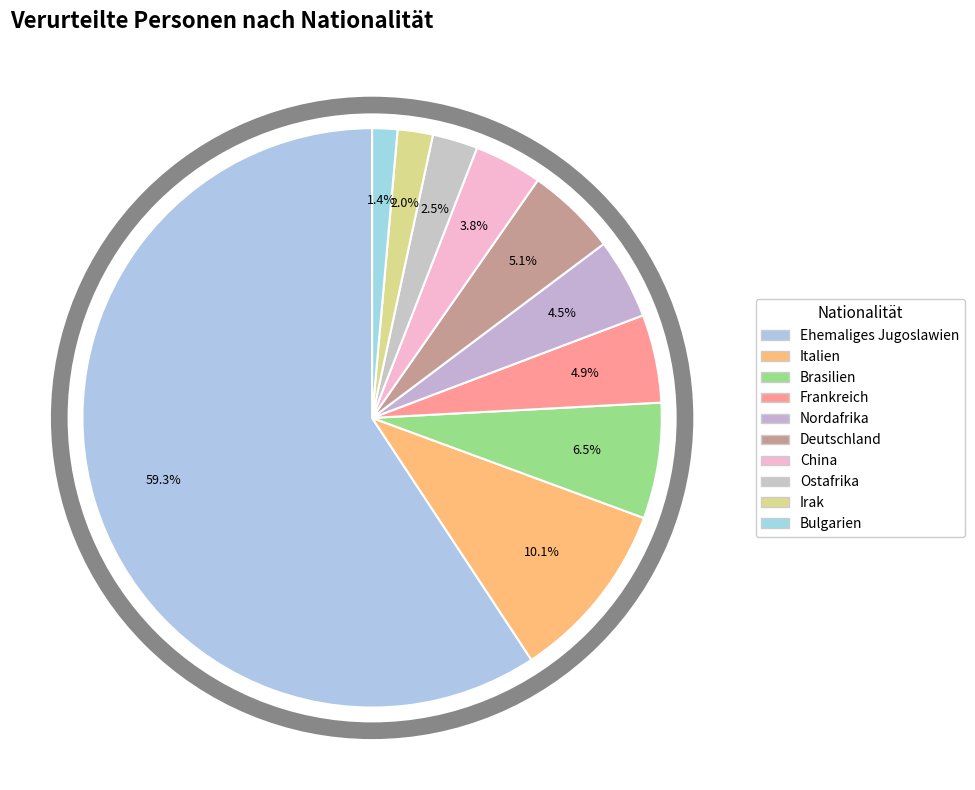

What portion of the pie excludes Bulgarien?

98.6%